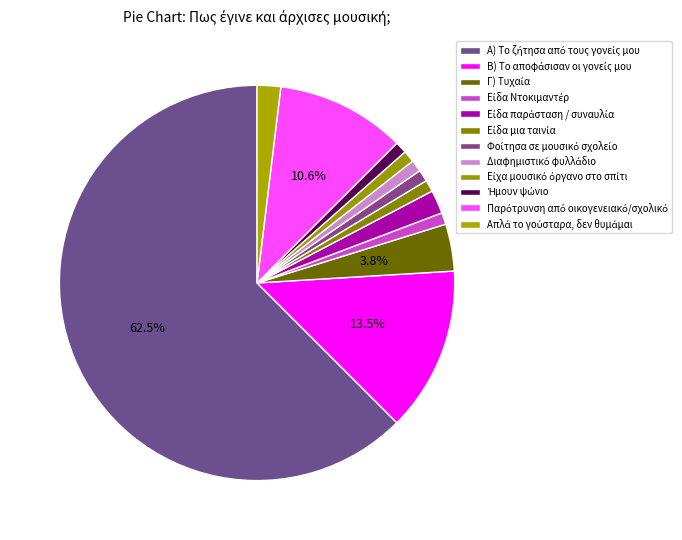

Which category has the smallest portion of the pie?

Είδα Ντοκιμαντέρ